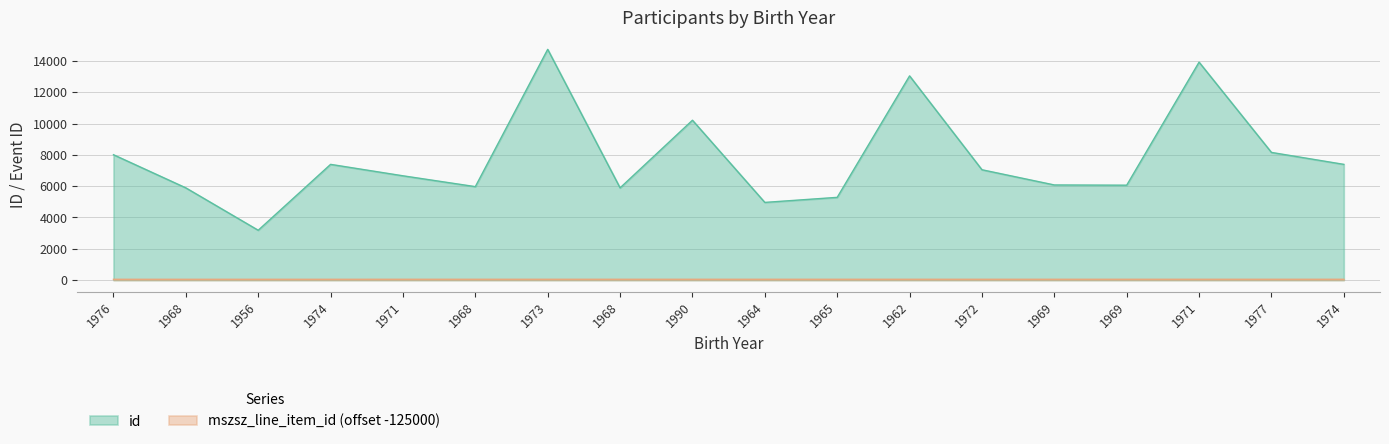

How many mszsz_line_item_id values are between 50 and 51?

14